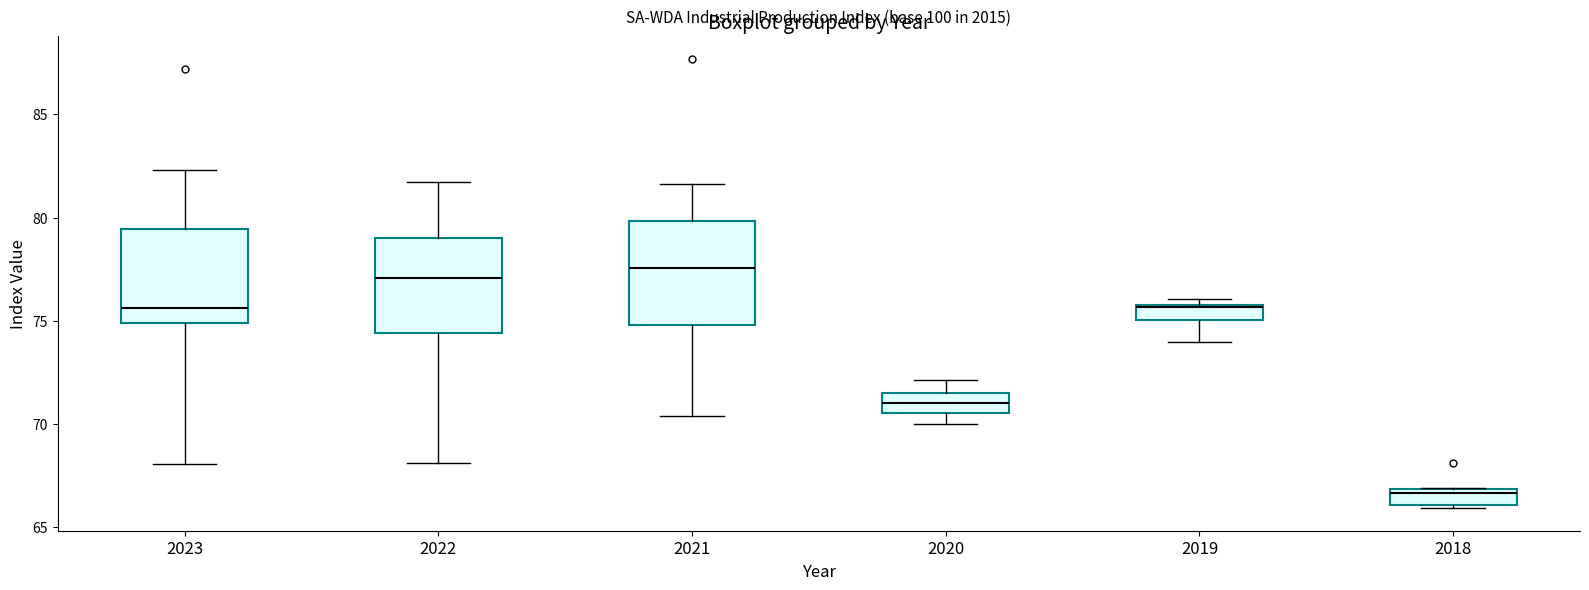

Where is the lower edge of the box at x = 2019 on the y-axis? The values are not printed on the chart, so give them approximately, as read against the axis.

75.0